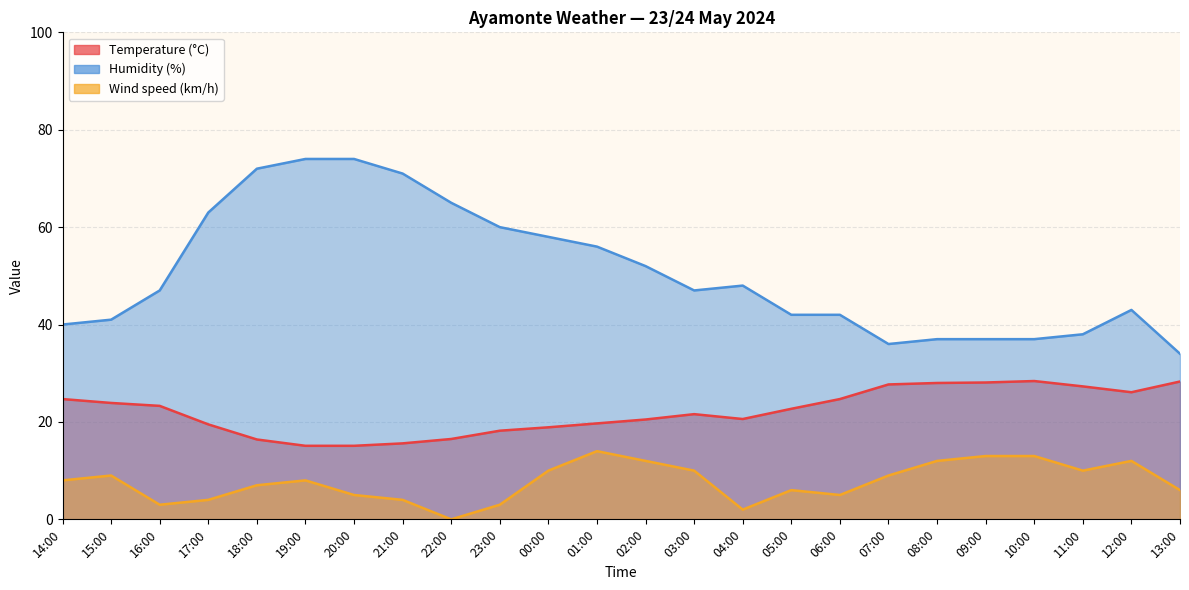

Which series has the largest total across all categories?

Humidity (%)